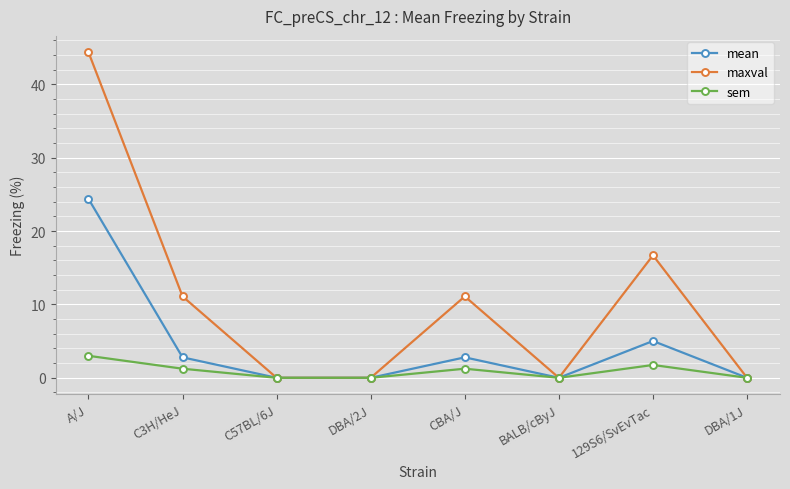

At which category does mean reach its first local peak?

CBA/J